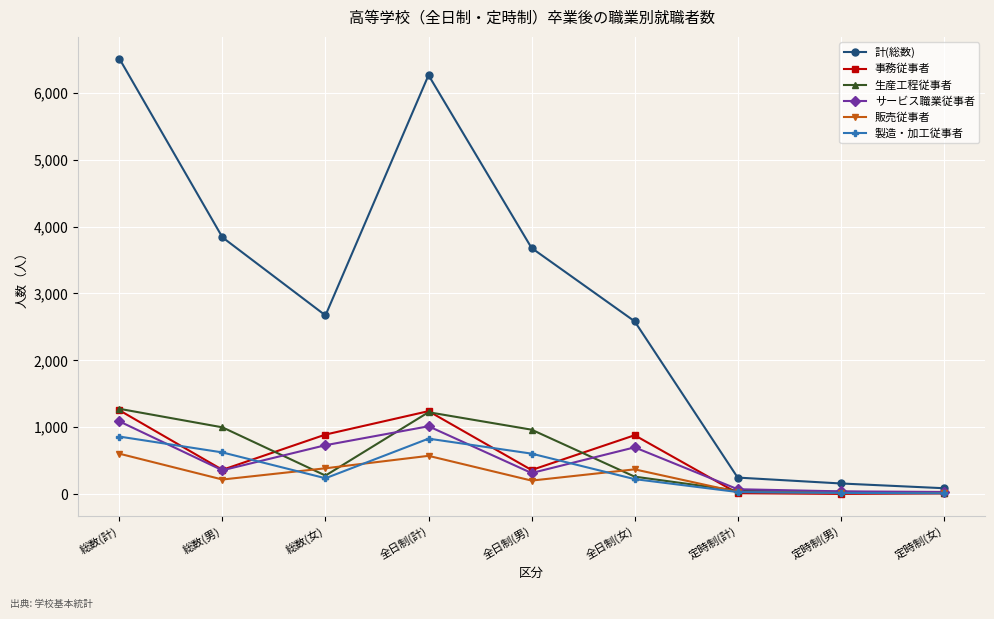

What is the spread (max minus min) of values at 総数(男)?

3620